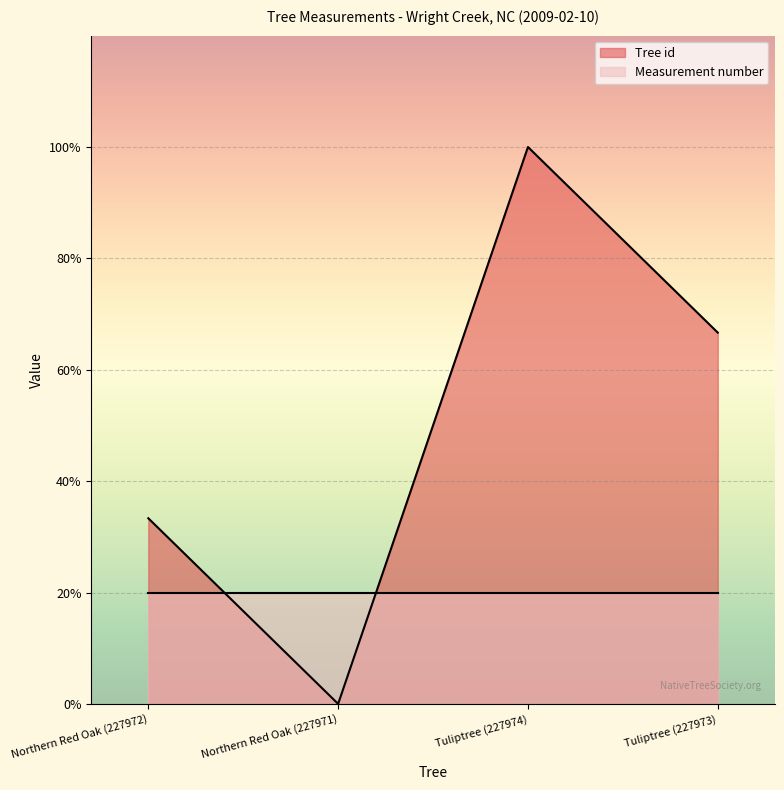

At which category does the chart reach its minimum across all series?

Northern Red Oak (227971)